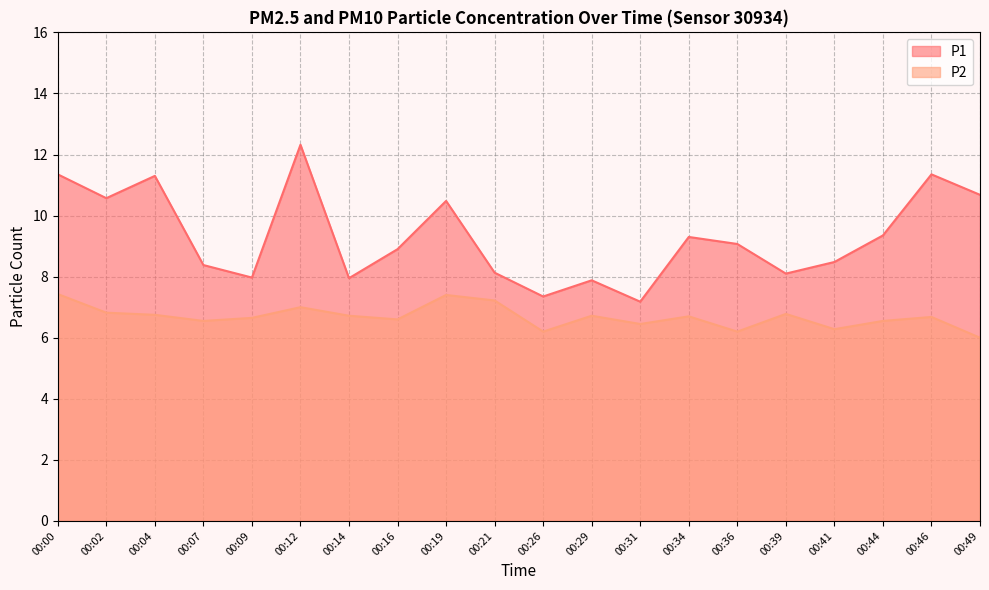

In P2, how many points are lower than both neighbors (excluding endpoints)?

6